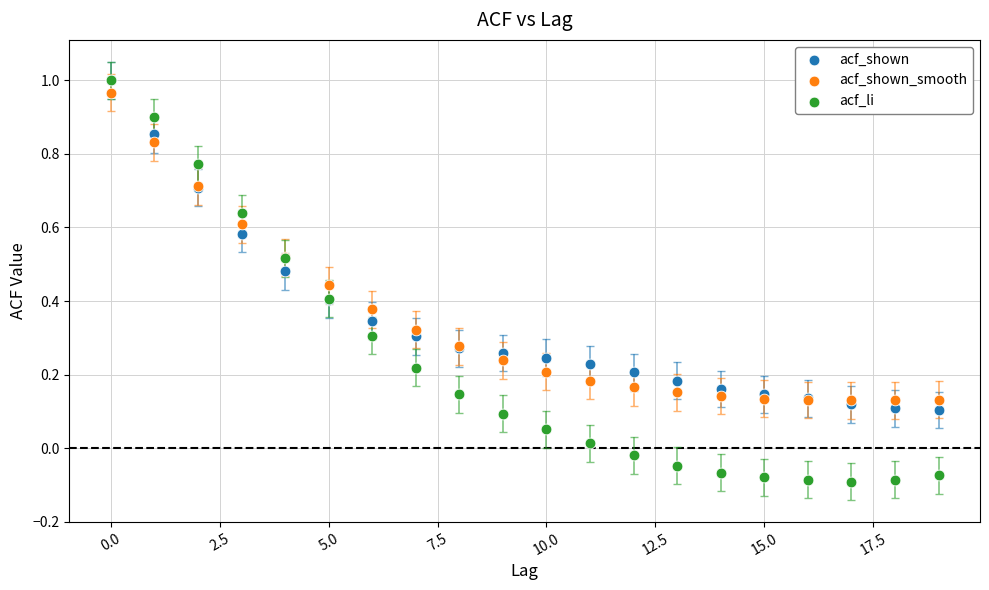

What are all the series names shown in the legend?

acf_shown, acf_shown_smooth, acf_li